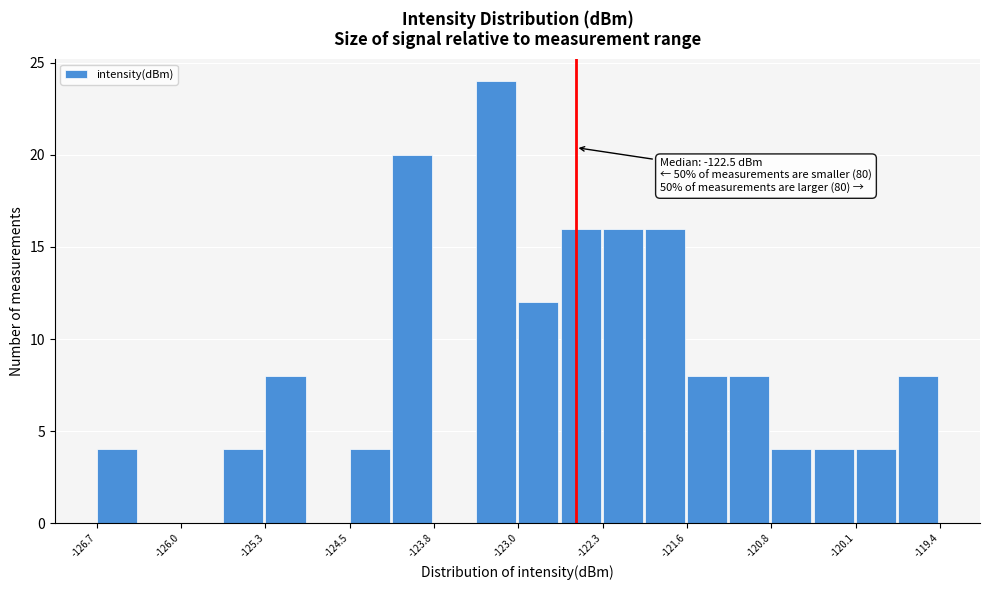

Around what value on the x-axis is the tallest bar? Give the approximate position of its centre, as read against the axis.

-123.2